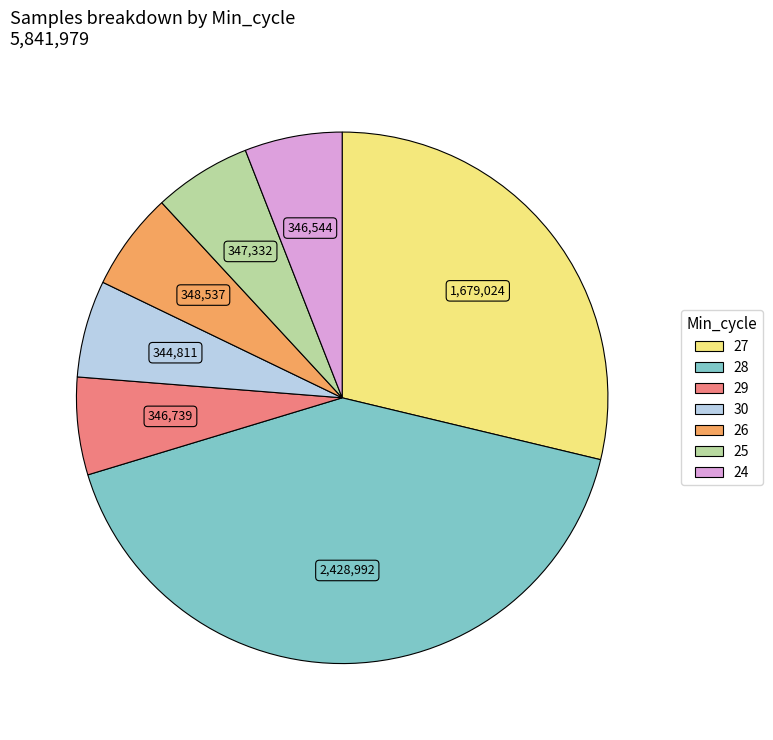

Is there any slice that represents more than half of the pie?

No